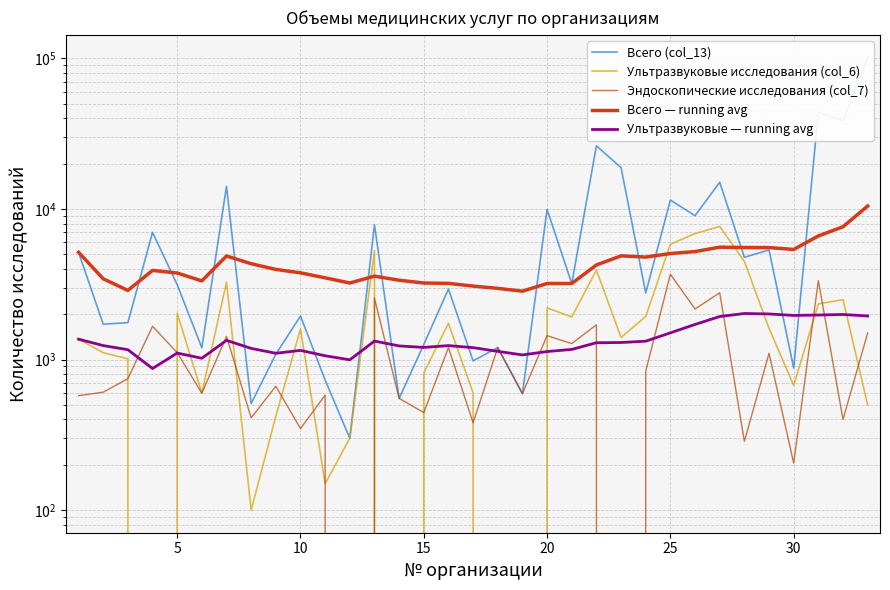

Count the number of data series in this chart.

5